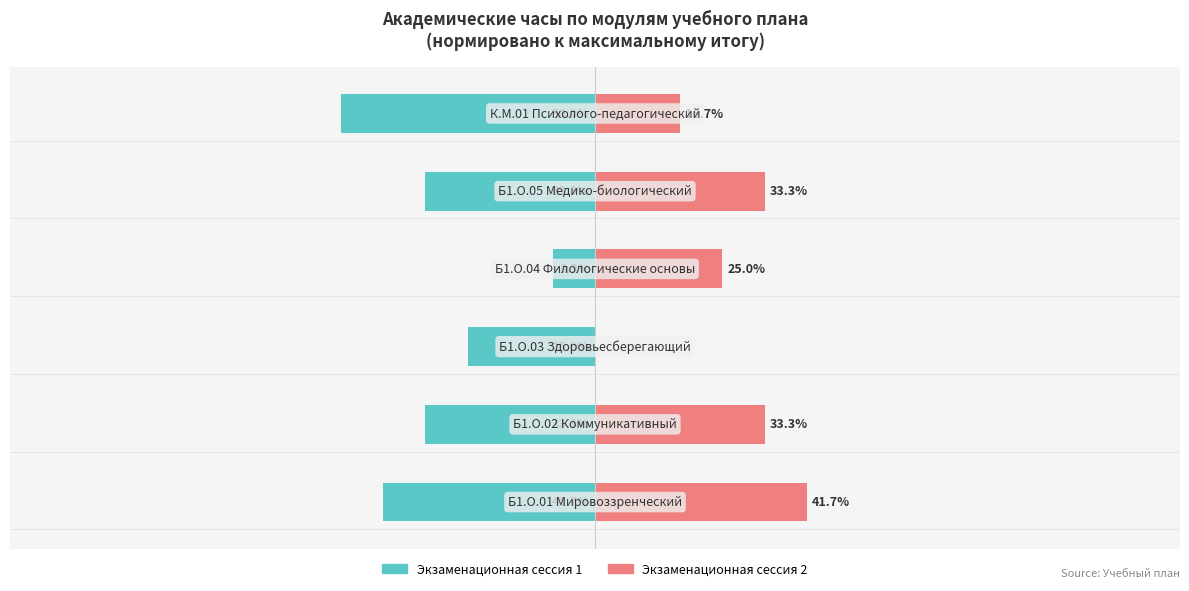

How many data points does each series have?

6